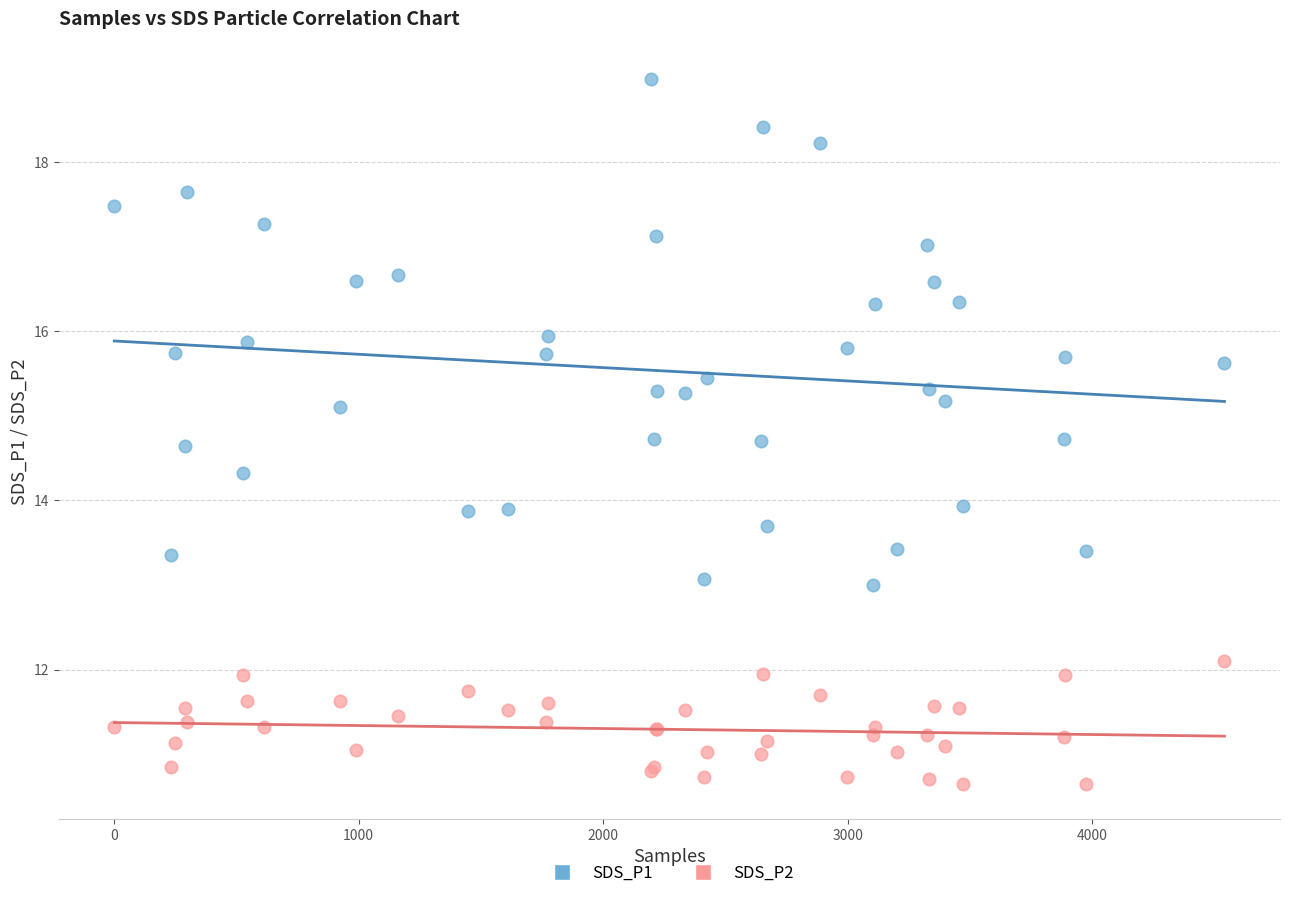

What is the X range (max minus min) for the scatter plot?

4542.0